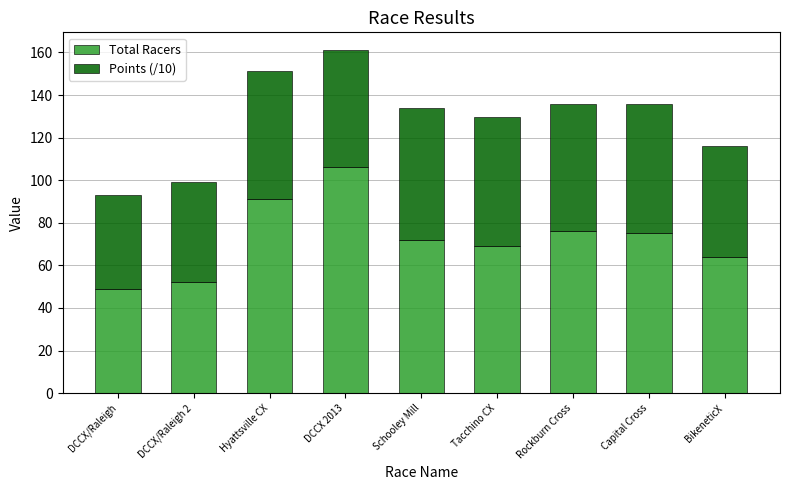

At which category is the sum across all series the highest?

DCCX 2013